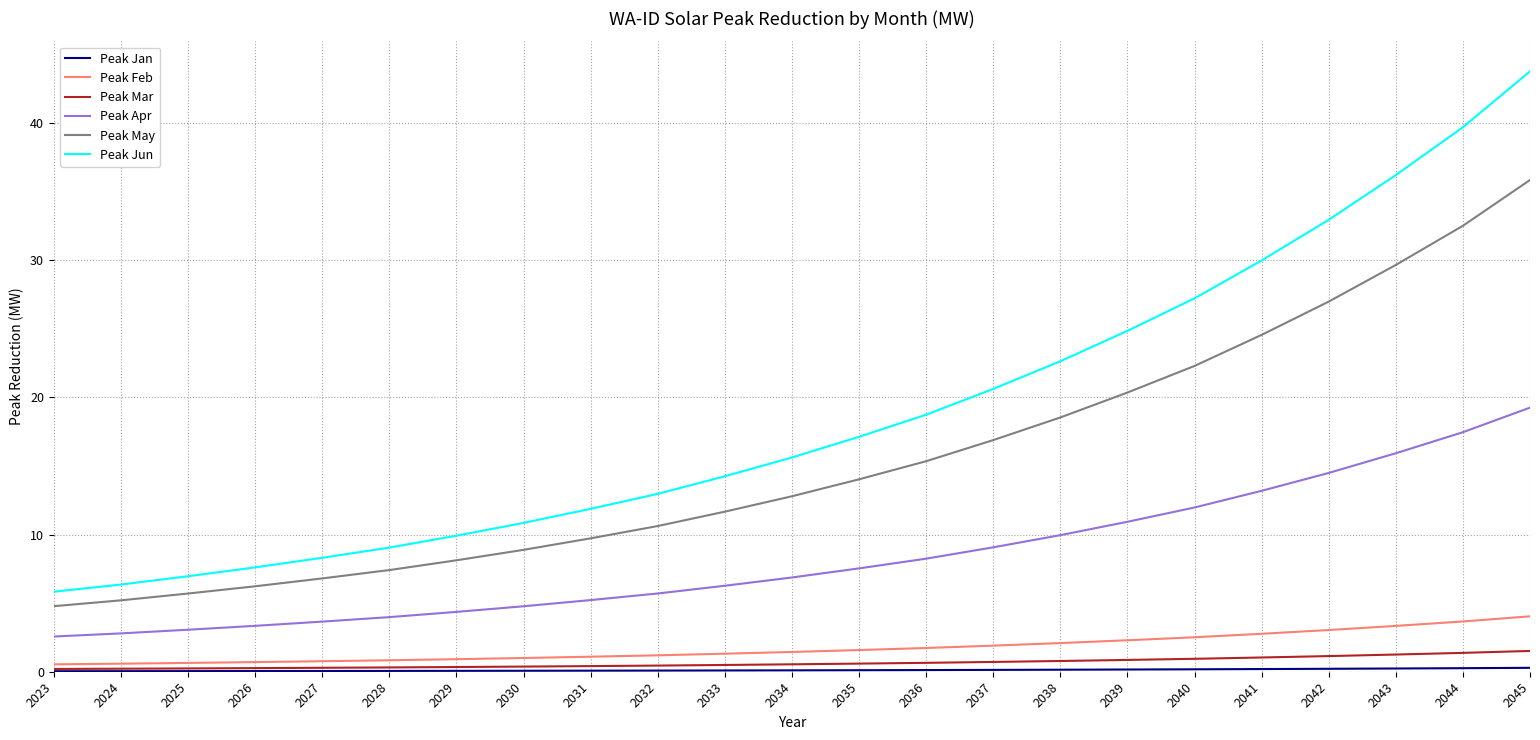

At which category is the sum across all series the highest?

2045